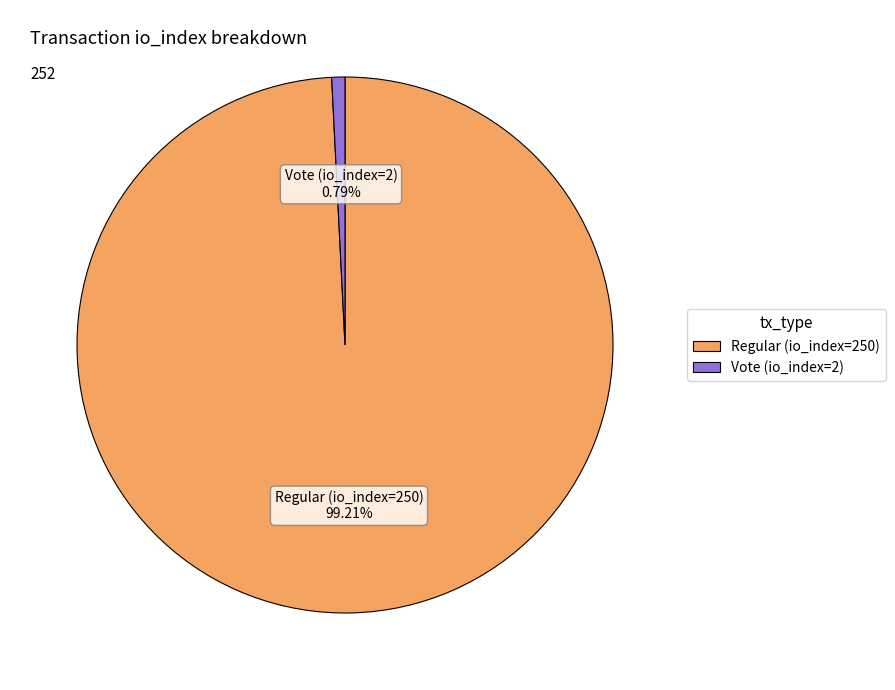

How many slices are in this pie chart?

2